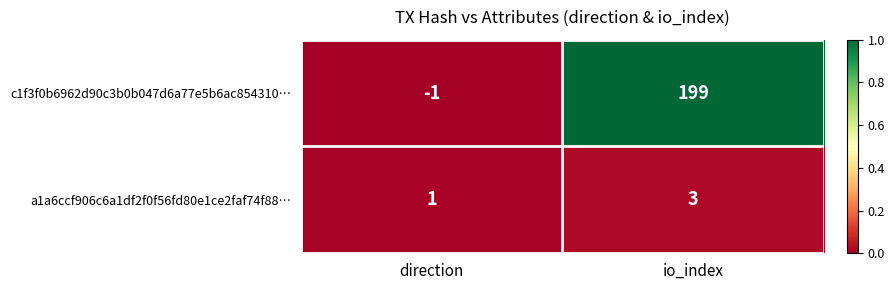

Rank the series at direction from lowest to highest value.

c1f3f0b6962d90c3b0b047d6a77e5b6ac854310…, a1a6ccf906c6a1df2f0f56fd80e1ce2faf74f88…